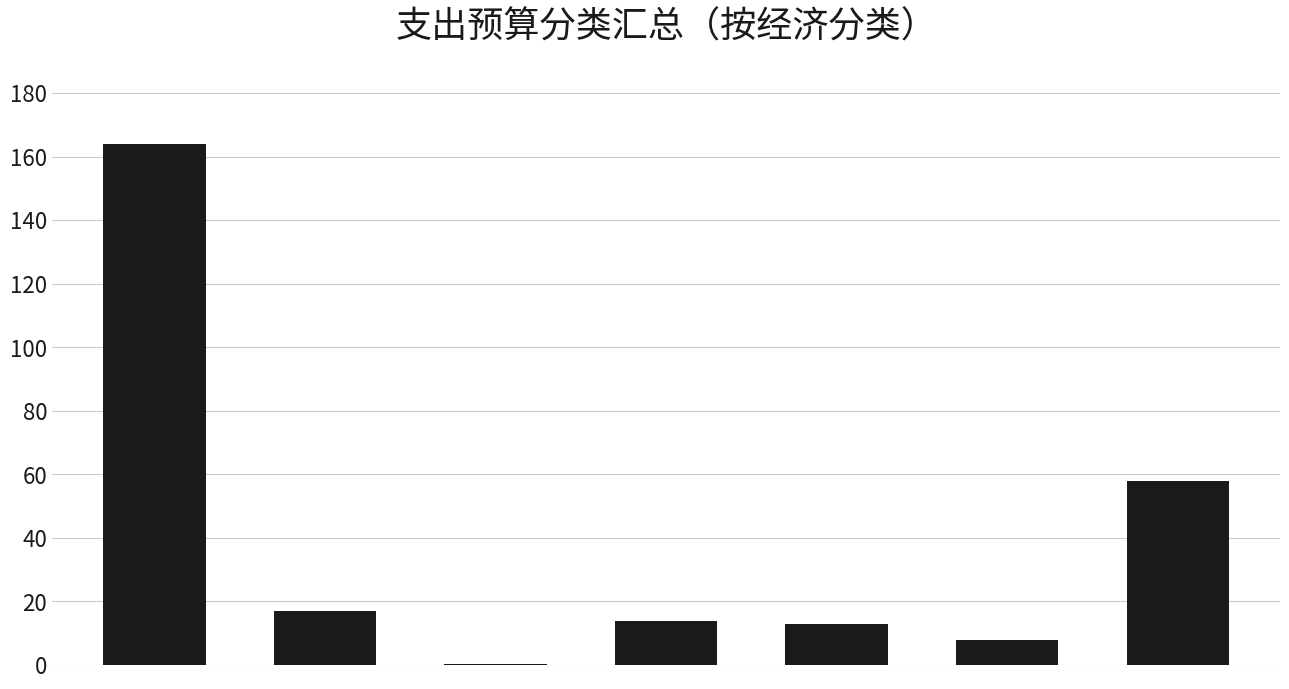

What is the maximum value shown in the chart?

164.1